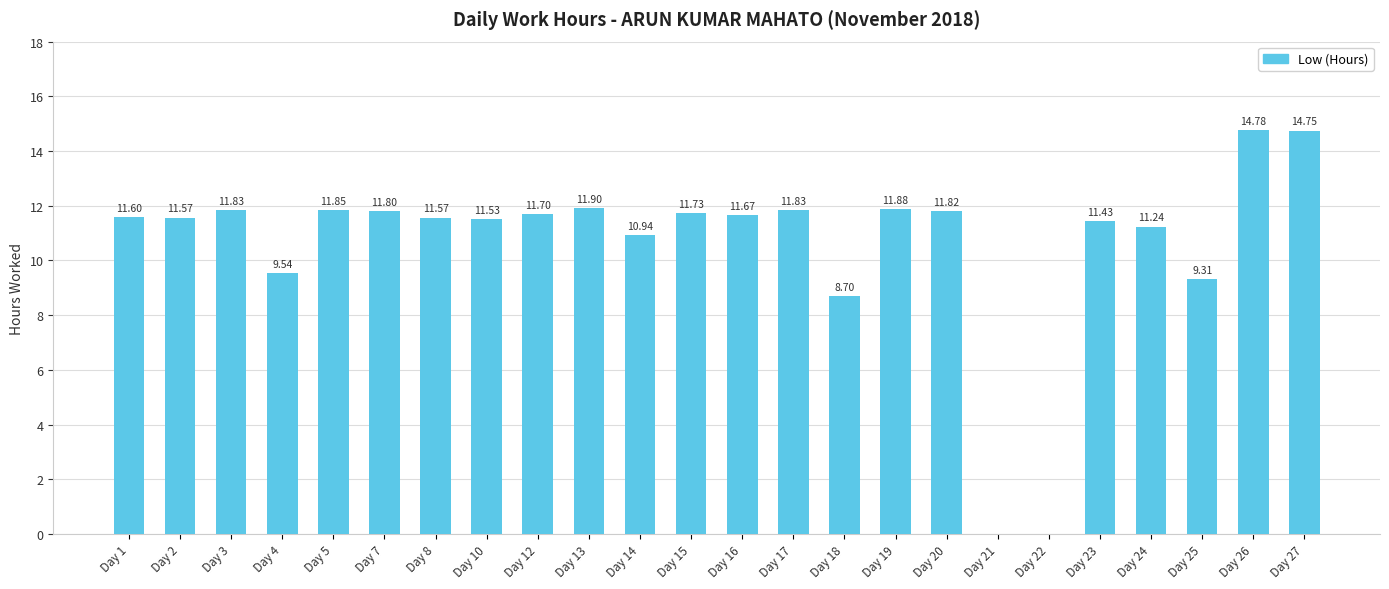

What is the sum of all values?

255.0